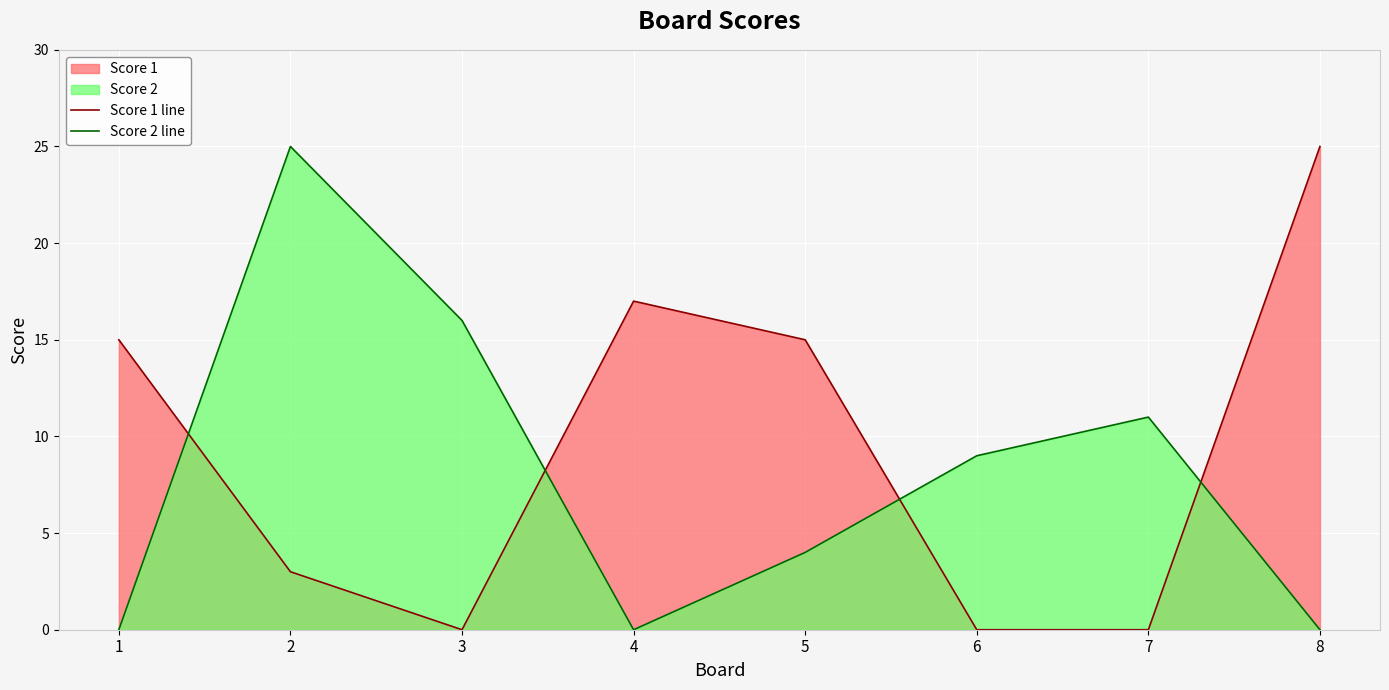

How many series are shown in this chart?

2